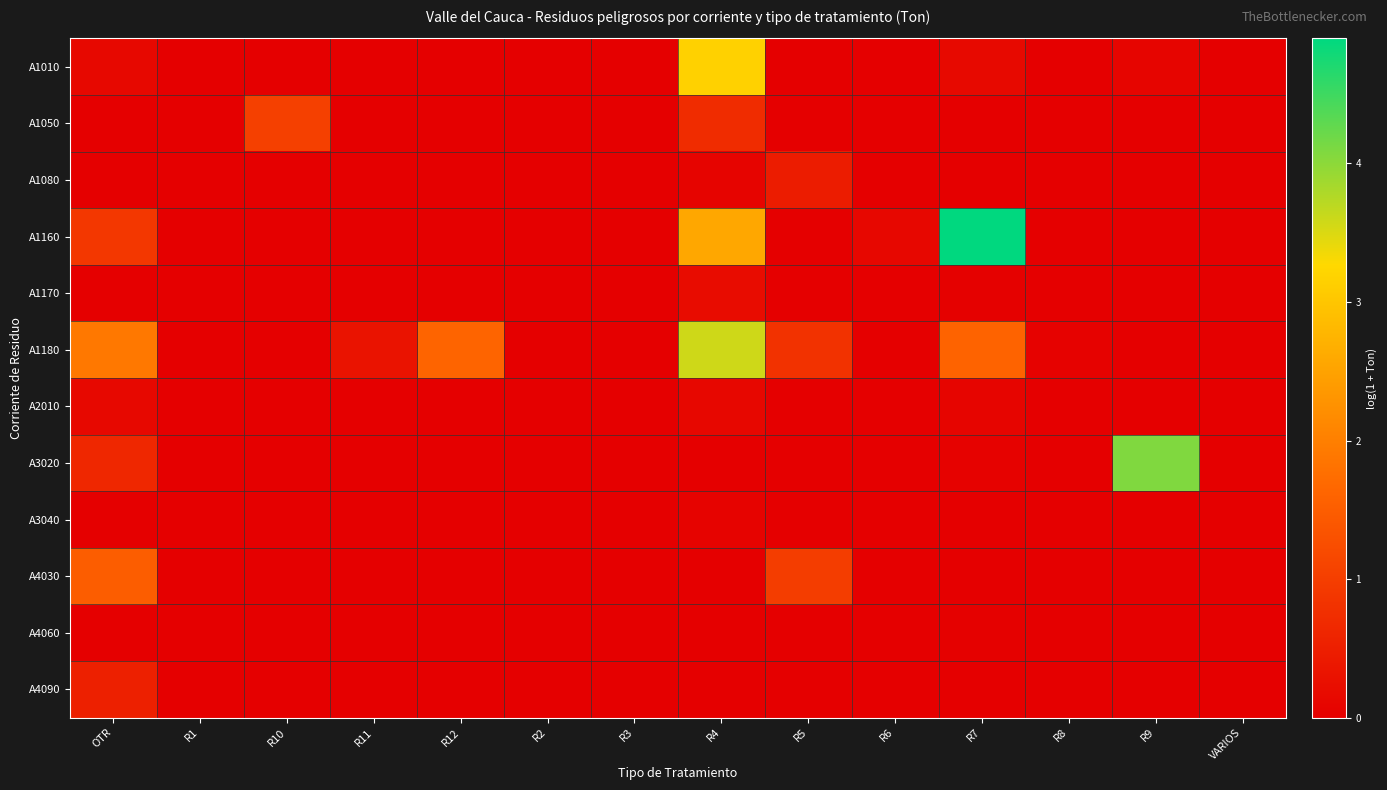

At how many categories does at least one series exceed 0?

10